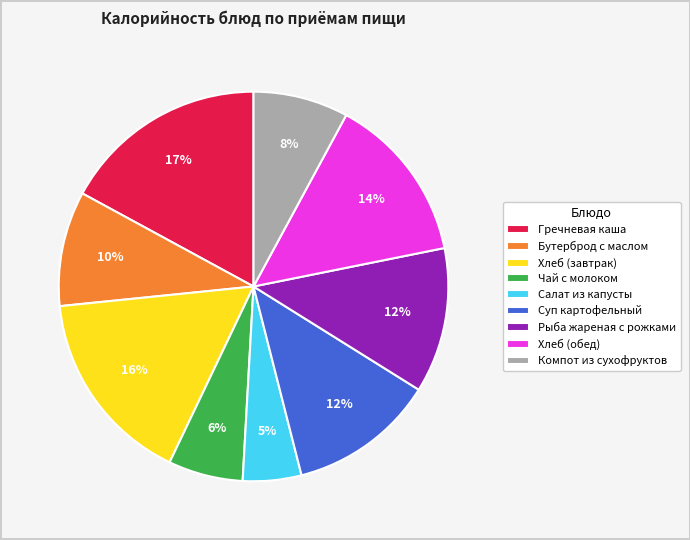

Which has a higher value, Рыба жареная с рожками or Салат из капусты?

Рыба жареная с рожками